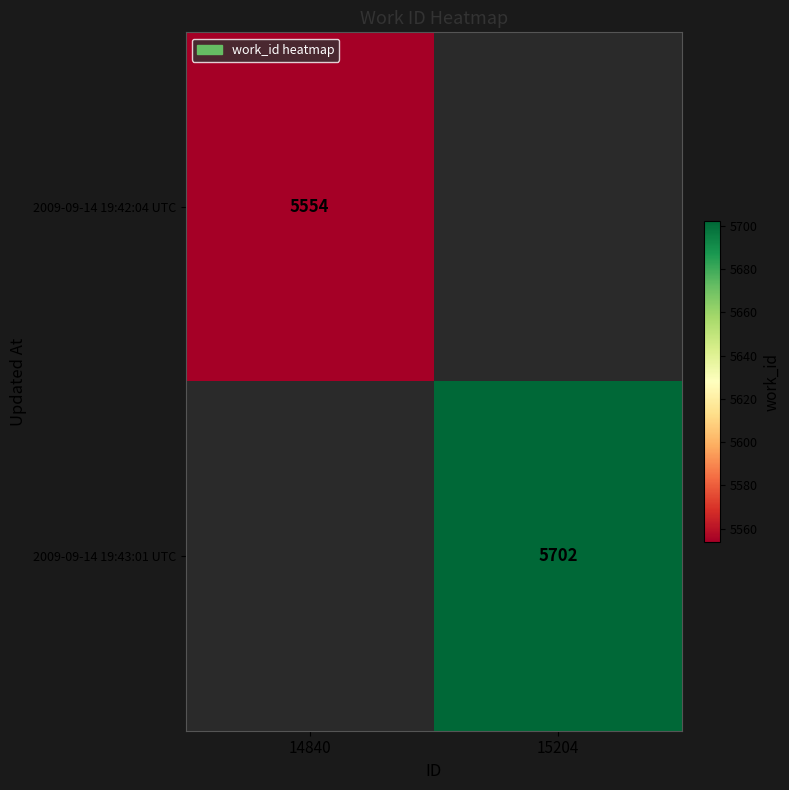

The 2009-09-14 19:42:04 UTC series shows 3453 at 14840. True or false?

False